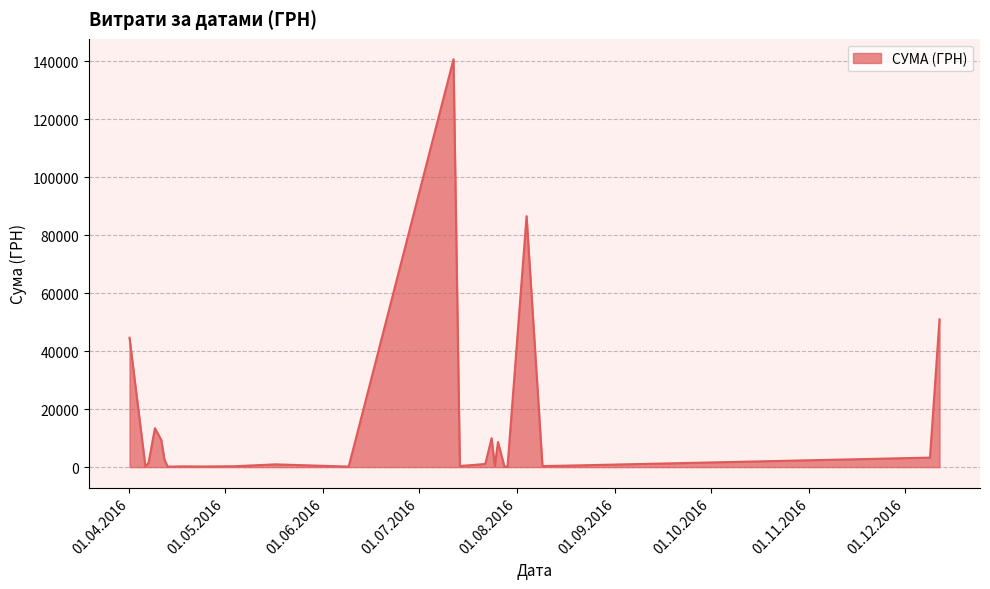

What is the maximum value shown in the chart?

140706.2